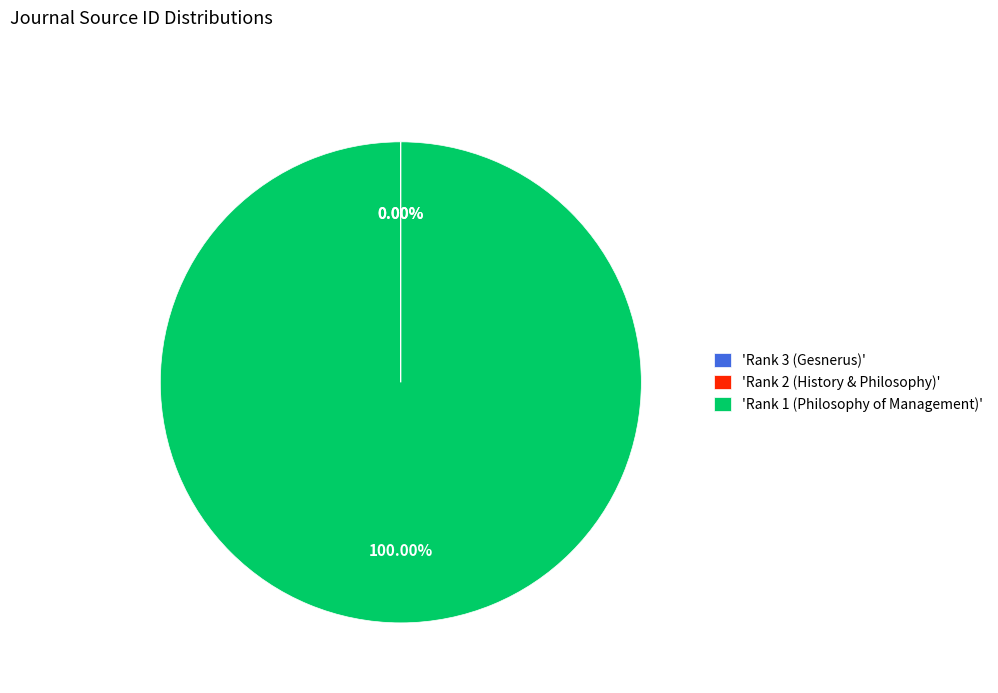

Which category accounts for the majority?

'Rank 1 (Philosophy of Management)'